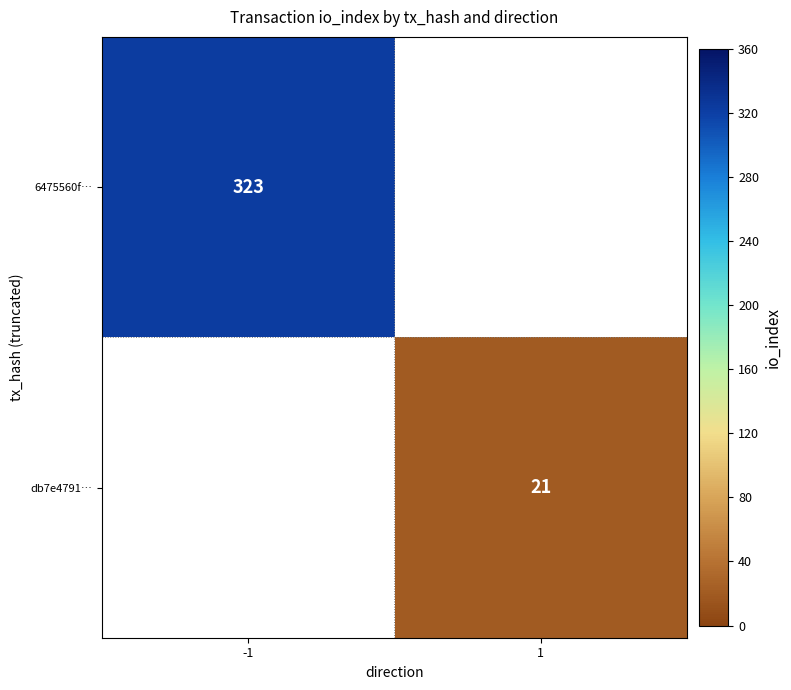

The value of db7e4791… at 1 is 30. True or false?

False